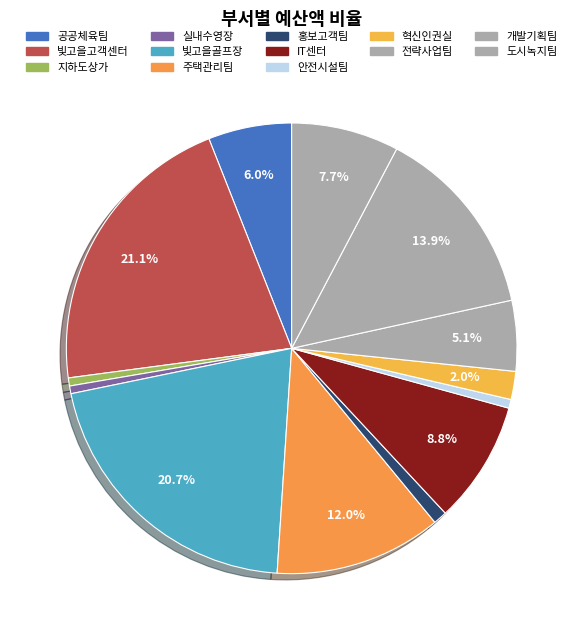

Is there a majority slice in this chart?

No